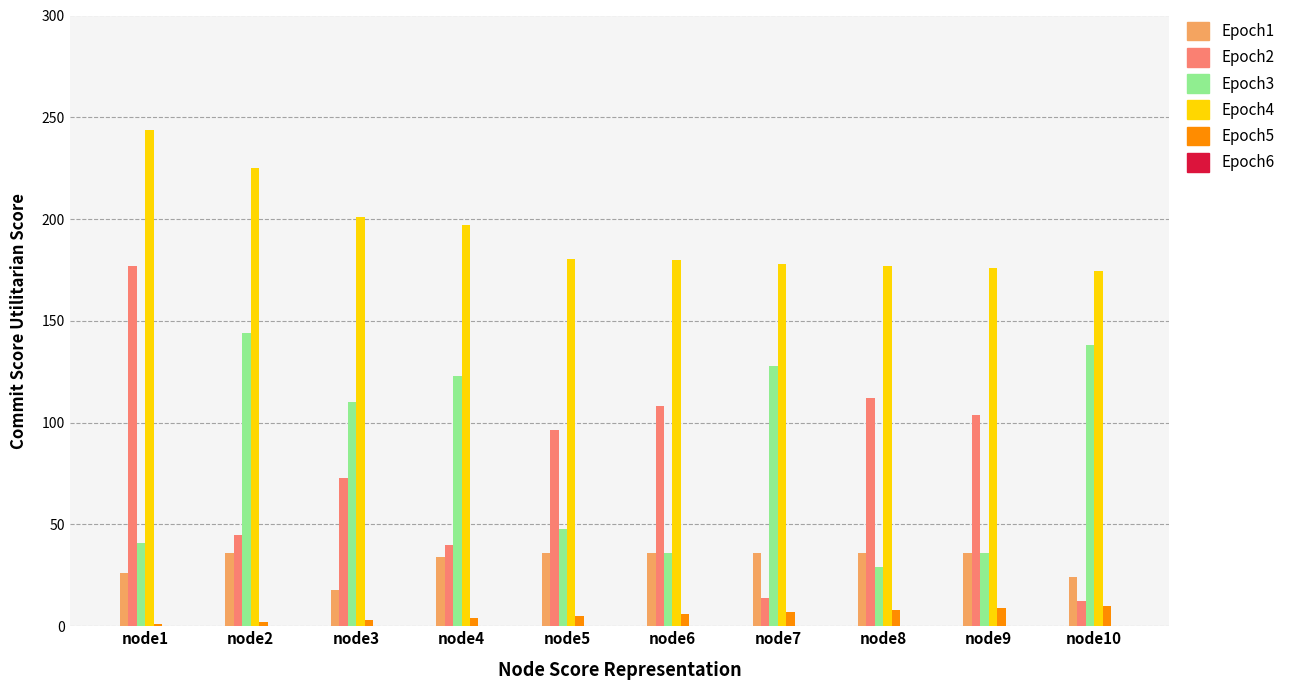

What is the spread (max minus min) of values at node9?

167.0